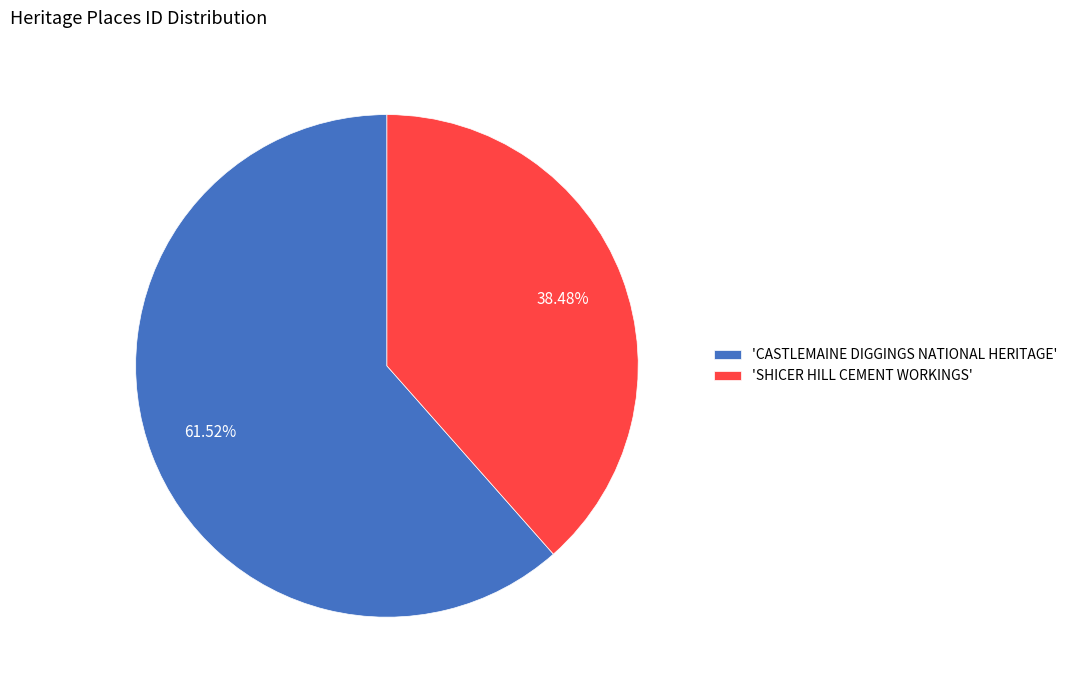

Is the sum of 'CASTLEMAINE DIGGINGS NATIONAL HERITAGE' and 'SHICER HILL CEMENT WORKINGS' greater than half?

Yes